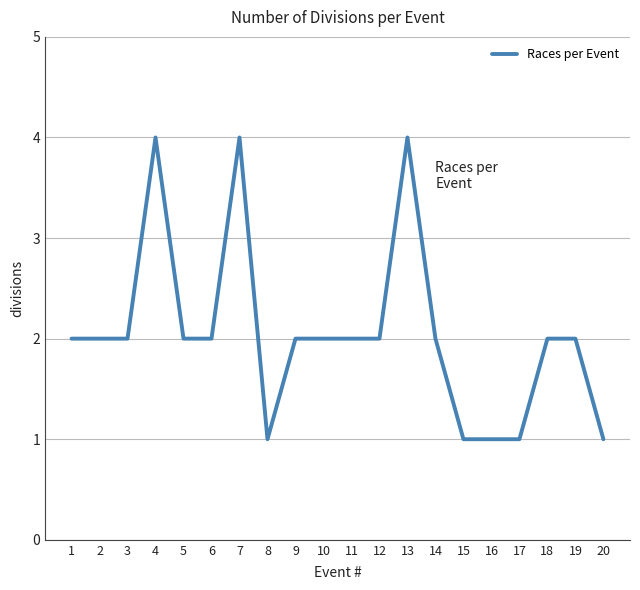

Does the chart display data point markers on the line(s)?

No